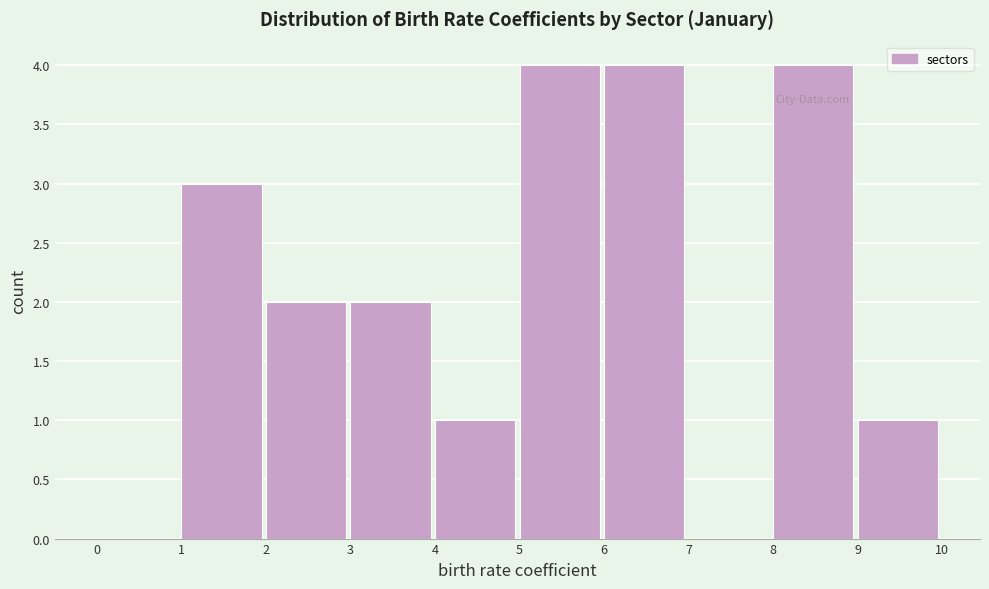

Reading left to right, transcribe this chart: for each bar, give the range it covers on the x-axis and its height. The values are not printed on the chart, so give them approximately, as read against the axis.

0 to 1: 0
1 to 2: 3
2 to 3: 2
3 to 4: 2
4 to 5: 1
5 to 6: 4
6 to 7: 4
7 to 8: 0
8 to 9: 4
9 to 10: 1